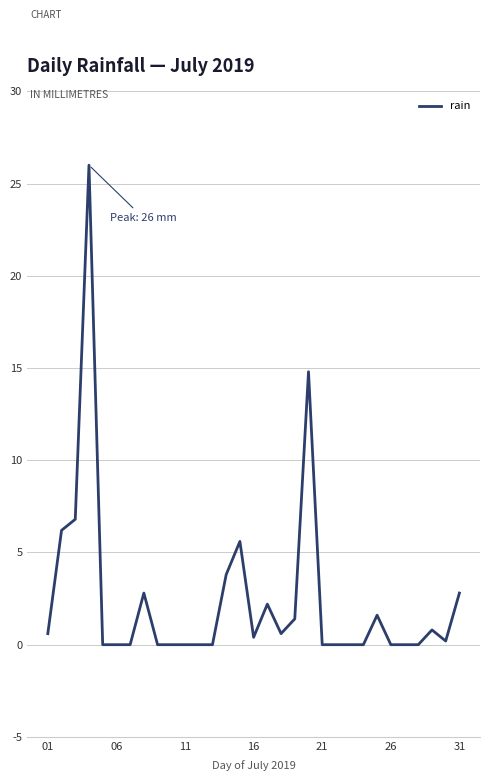

What is the difference between the maximum and minimum values?

26.0